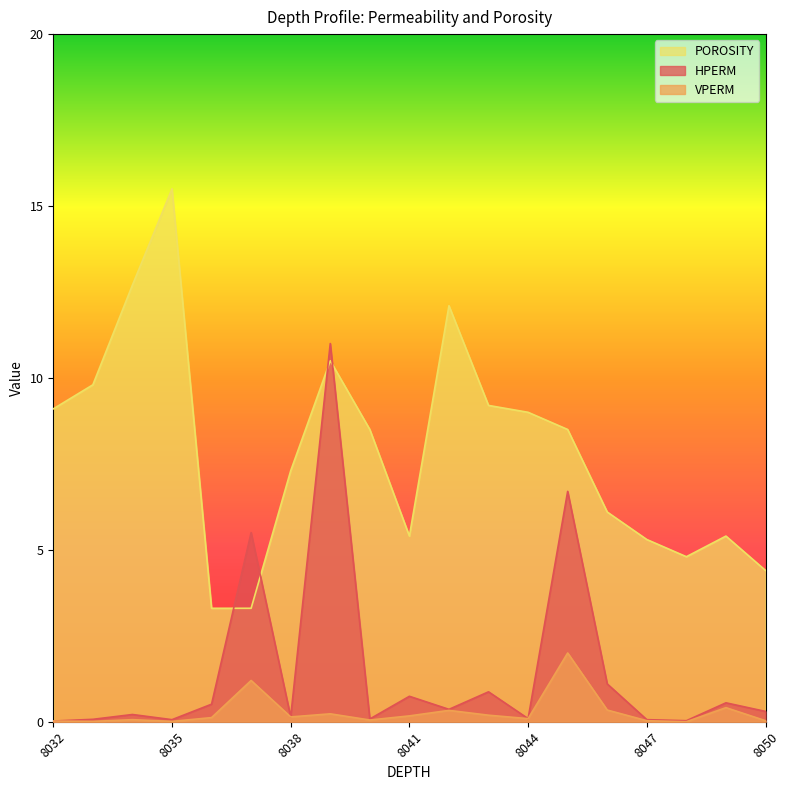

Which series changed the most between 8043 and 8044?

HPERM